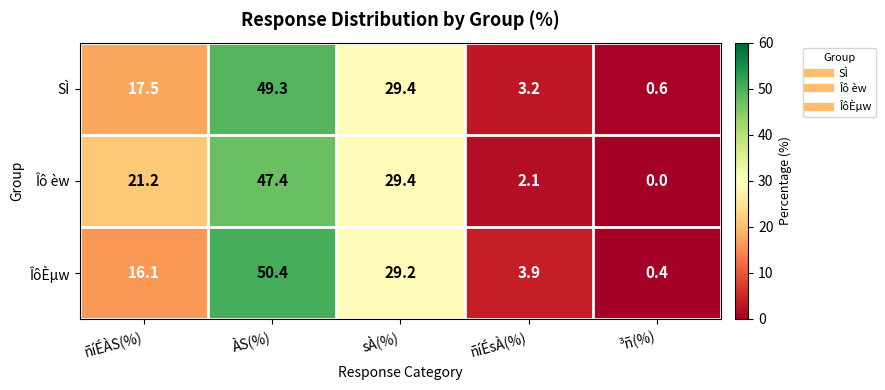

What is the sum of the Îô èw values at ³ñ(%) and ÀS(%)?

47.4